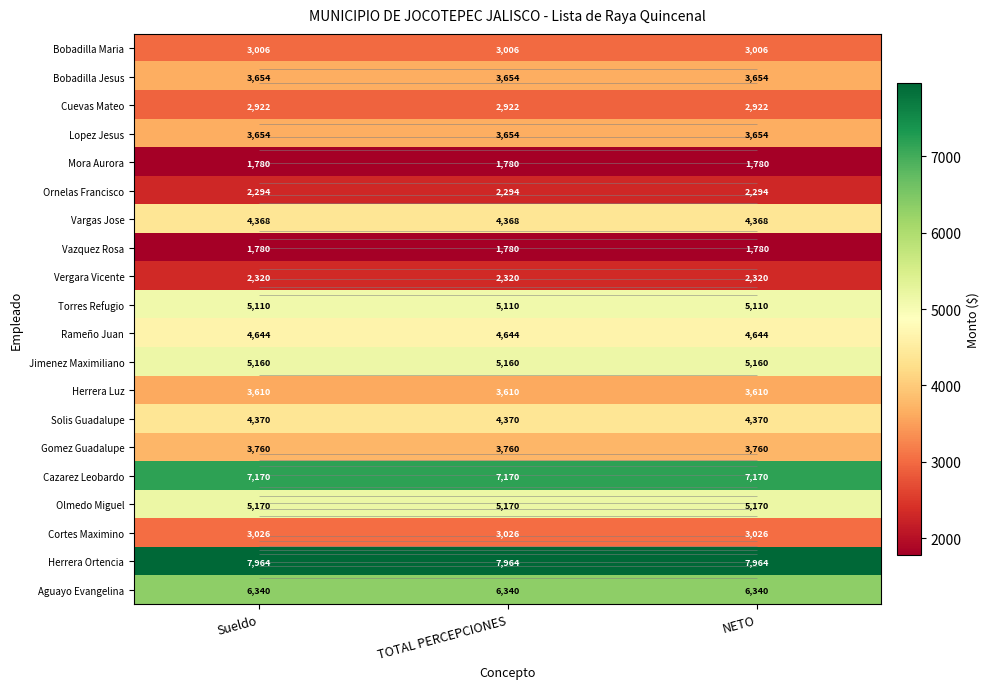

How many data points does each series have?

3